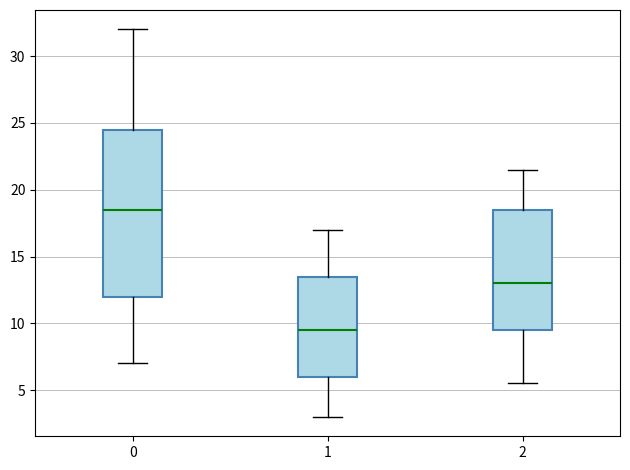

Reading left to right, transcribe this box plot: for each box, give where its median line is, the range the box spans, and where its two whiskers end, as read against the y-axis. The values are not printed on the chart, so give them approximately, as read against the axis.

0: median 18.5, box 12.0 to 24.5, whiskers 7.0 to 32.0
1: median 9.5, box 6.0 to 13.5, whiskers 3.0 to 17.0
2: median 13.0, box 9.5 to 18.5, whiskers 5.5 to 21.5